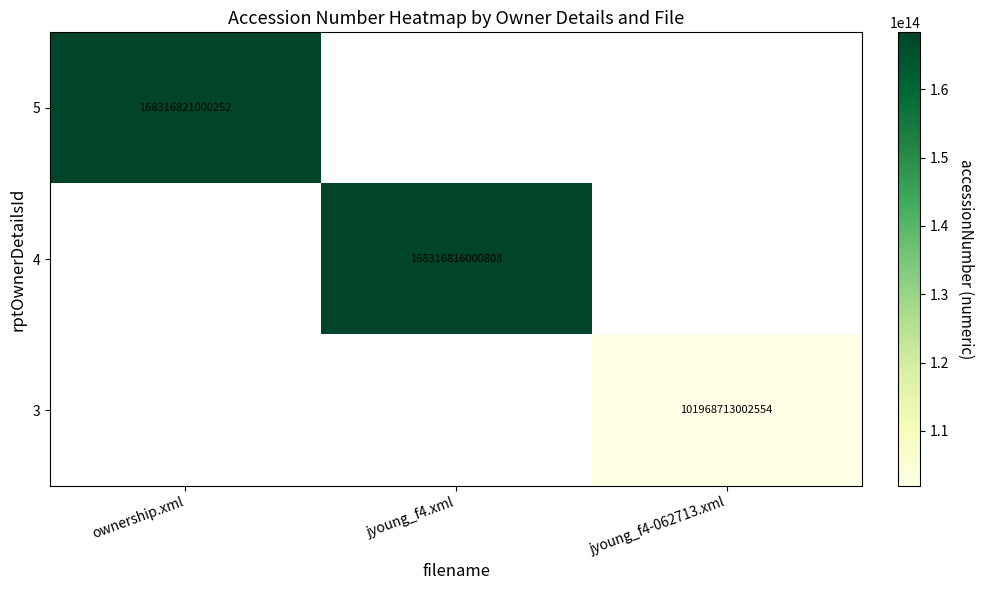

Count the number of data series in this chart.

3